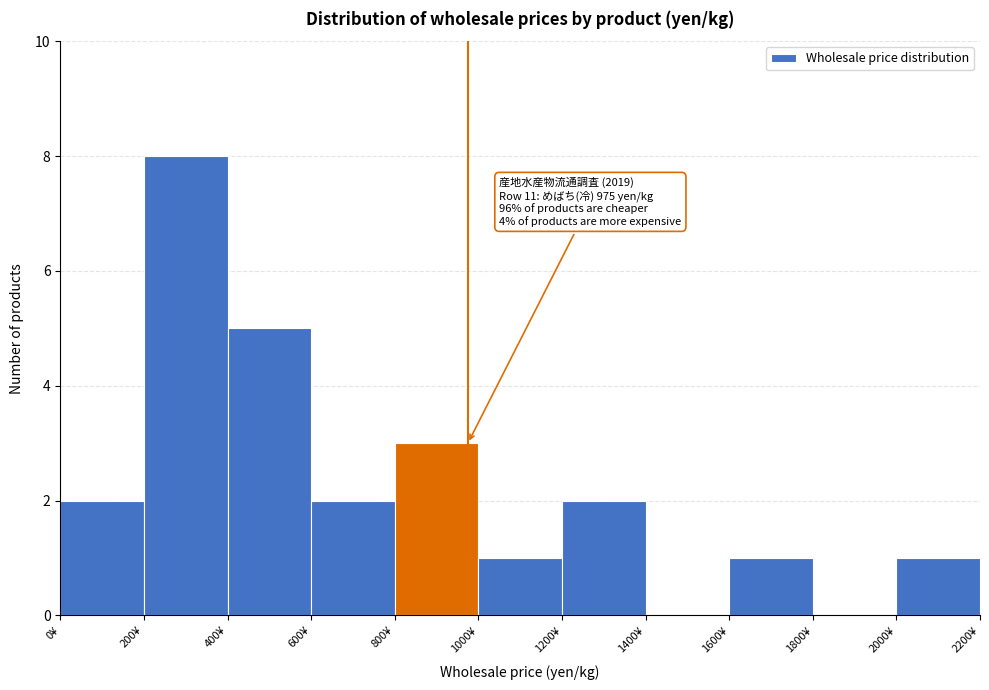

Which range on the x-axis has the tallest bar?

200 to 400